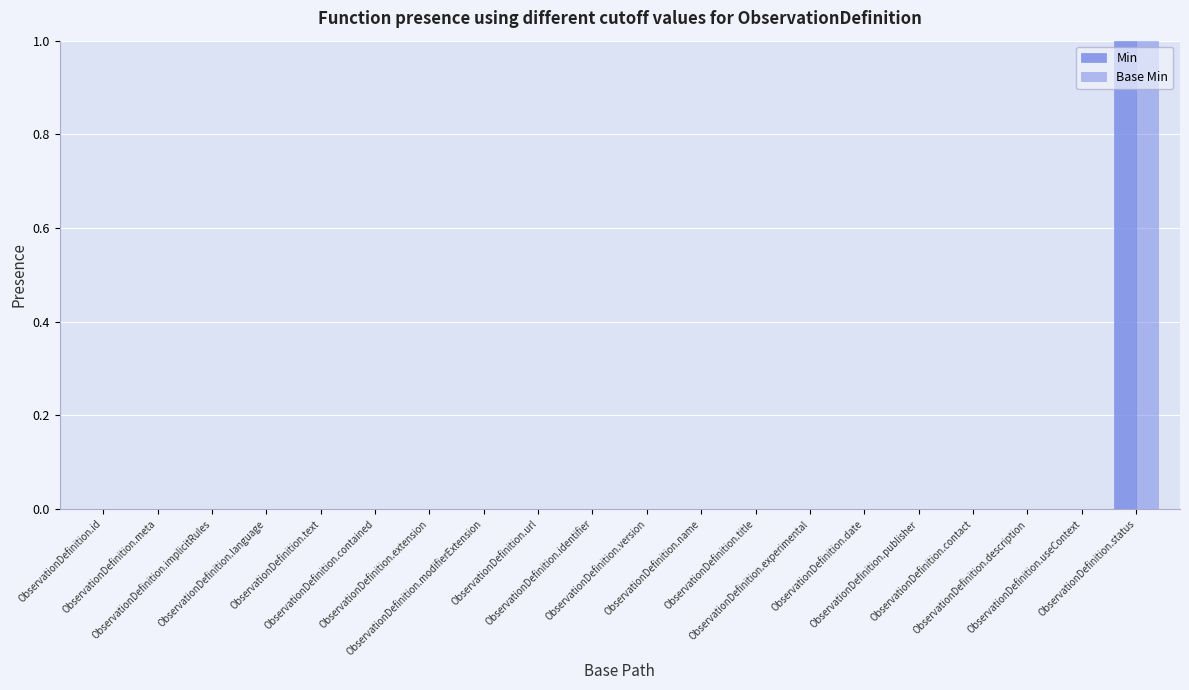

Which series changed the most between ObservationDefinition.text and ObservationDefinition.modifierExtension?

Min